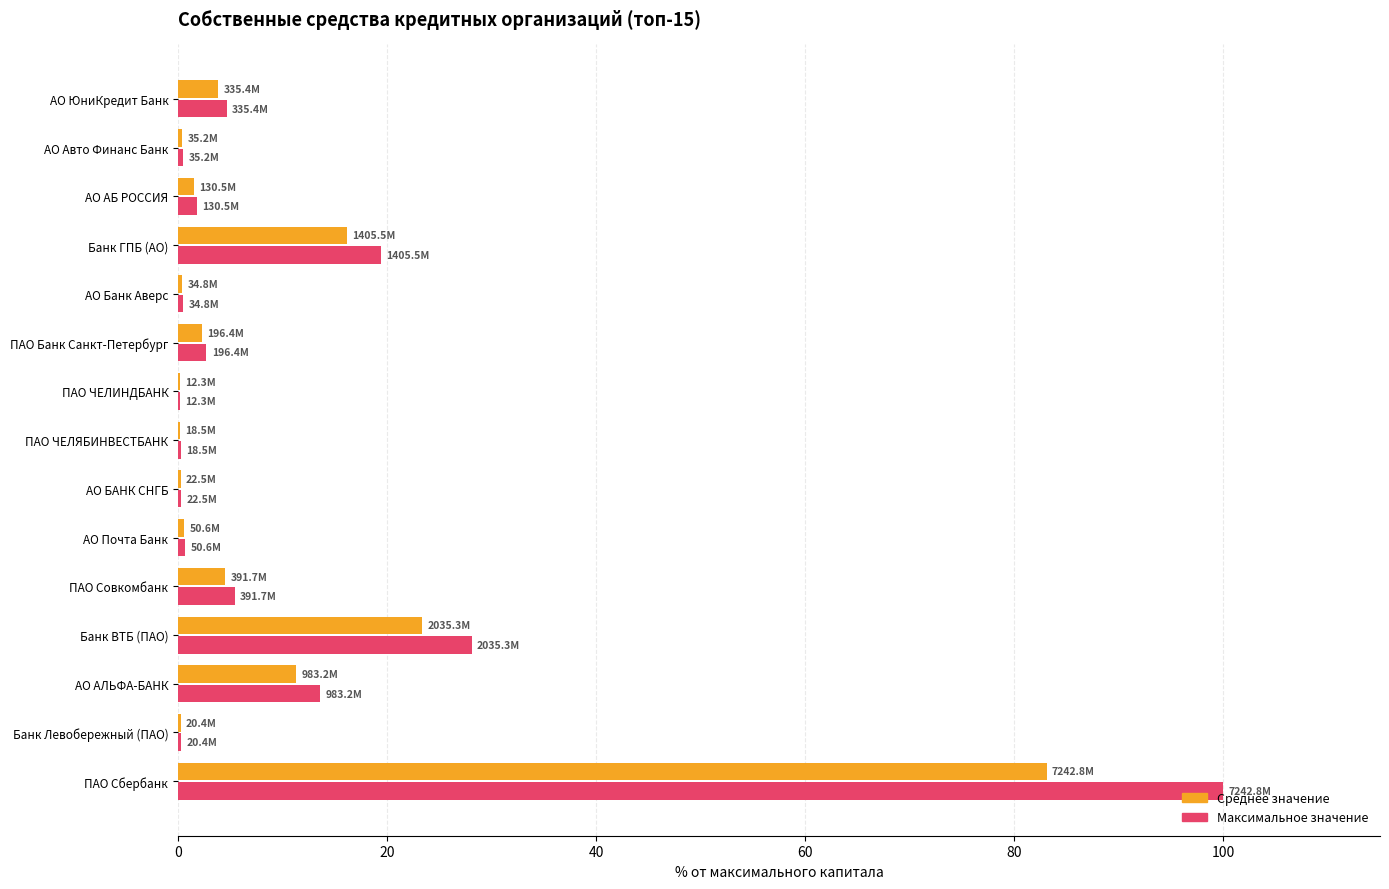

At which category is the sum across all series the highest?

ПАО Сбербанк